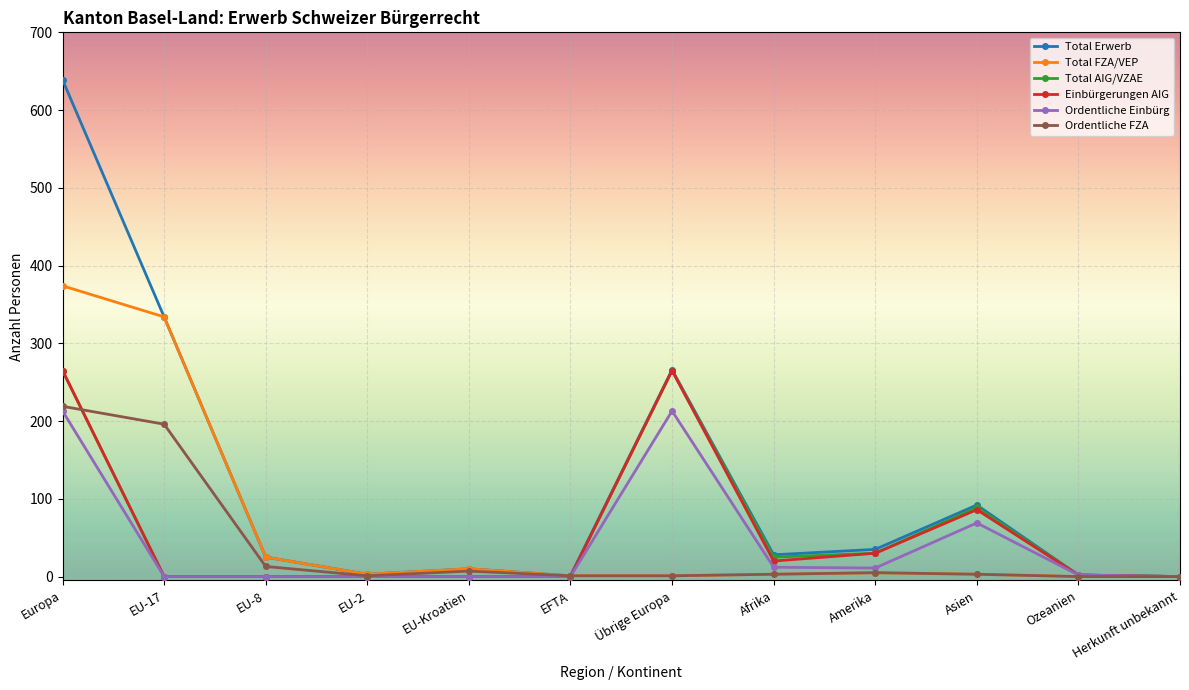

What is the label of the 2nd point from the left?

EU-17